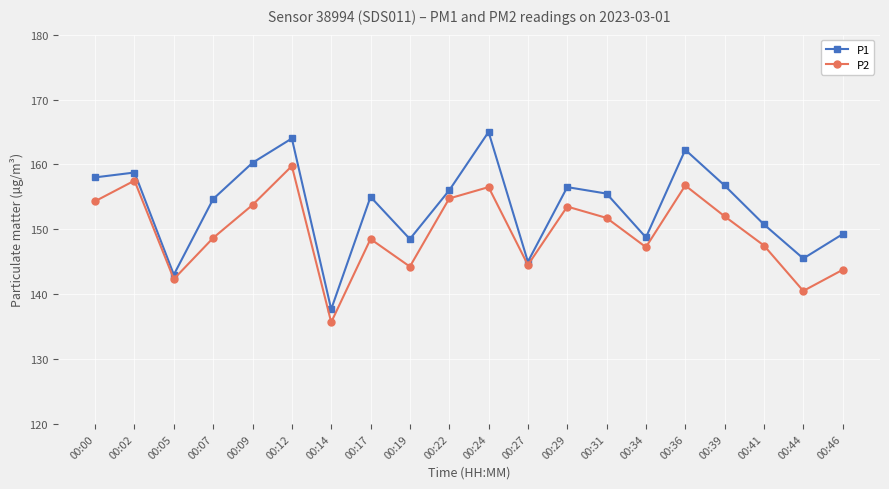

What is the value of the P1 point at the 14th from the left?

155.5